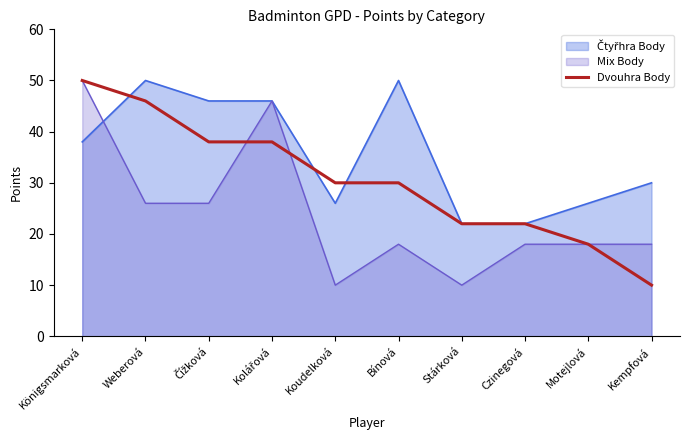

Rank the categories by value from highest to lowest.

Königsmarková, Weberová, Čížková, Kolářová, Koudelková, Bínová, Stárková, Czinegová, Motejlová, Kempfová